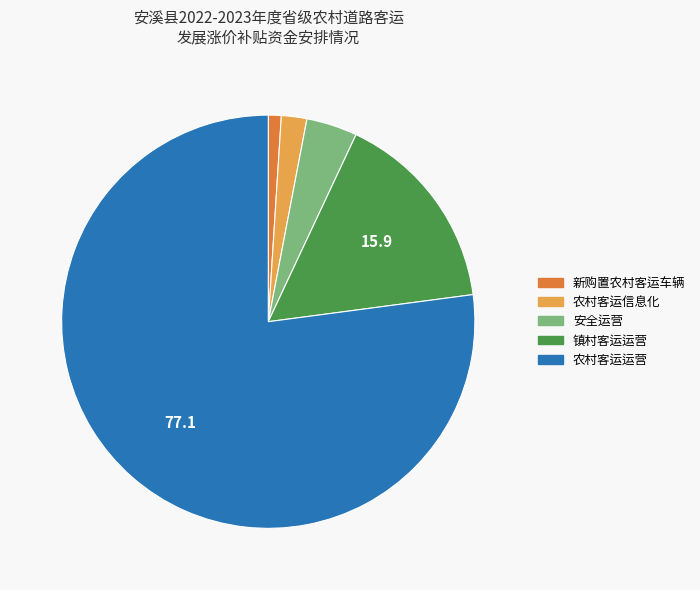

Combined, do 农村客运运营 and 镇村客运运营 account for over 50%?

Yes